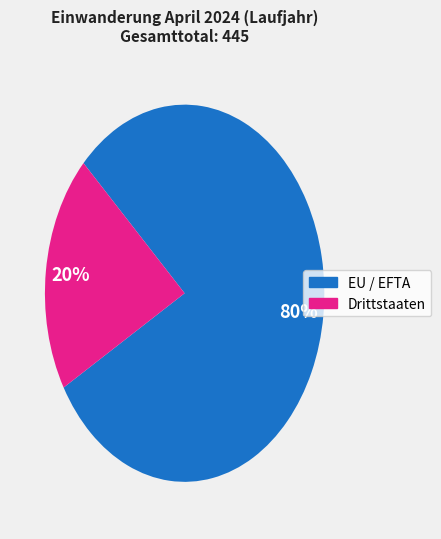

Which has a higher value, Drittstaaten or EU / EFTA?

EU / EFTA